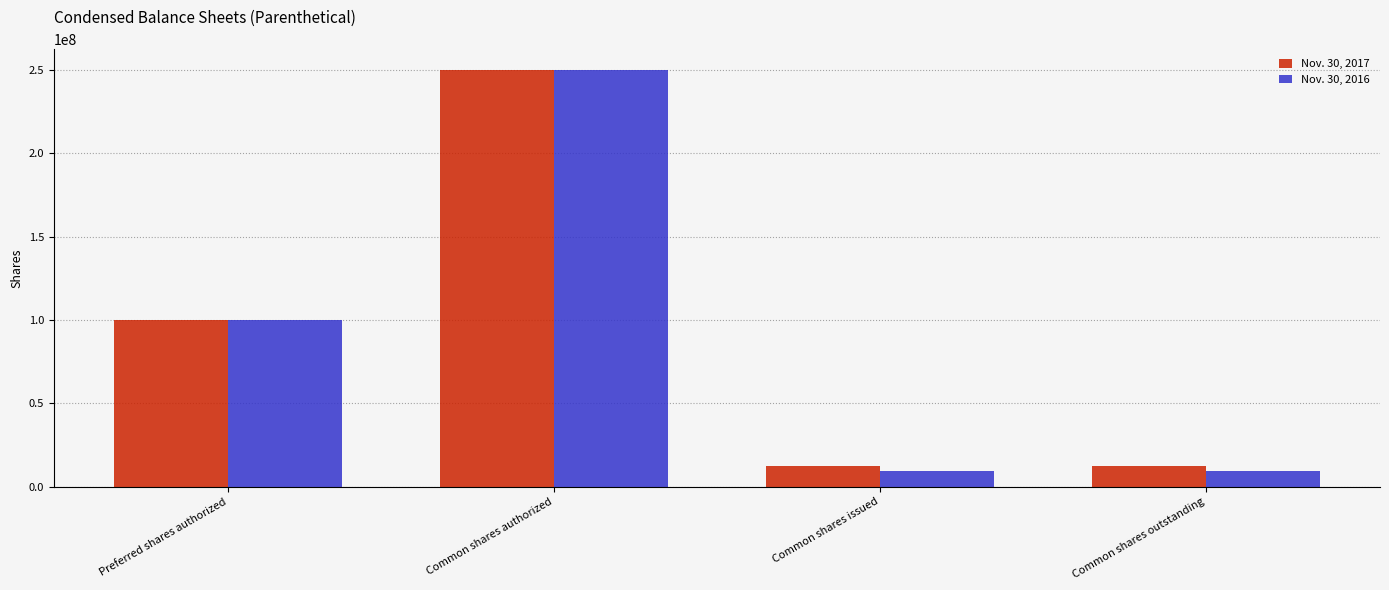

List the series in order of their overall mean, highest first.

Nov. 30, 2017, Nov. 30, 2016